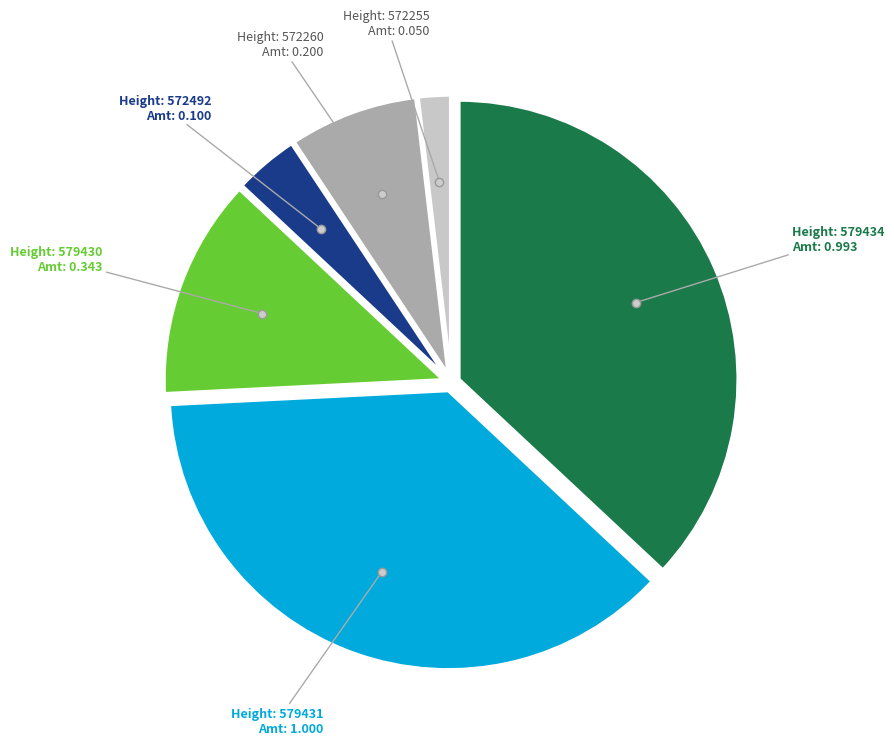

Does any single category account for the majority?

No